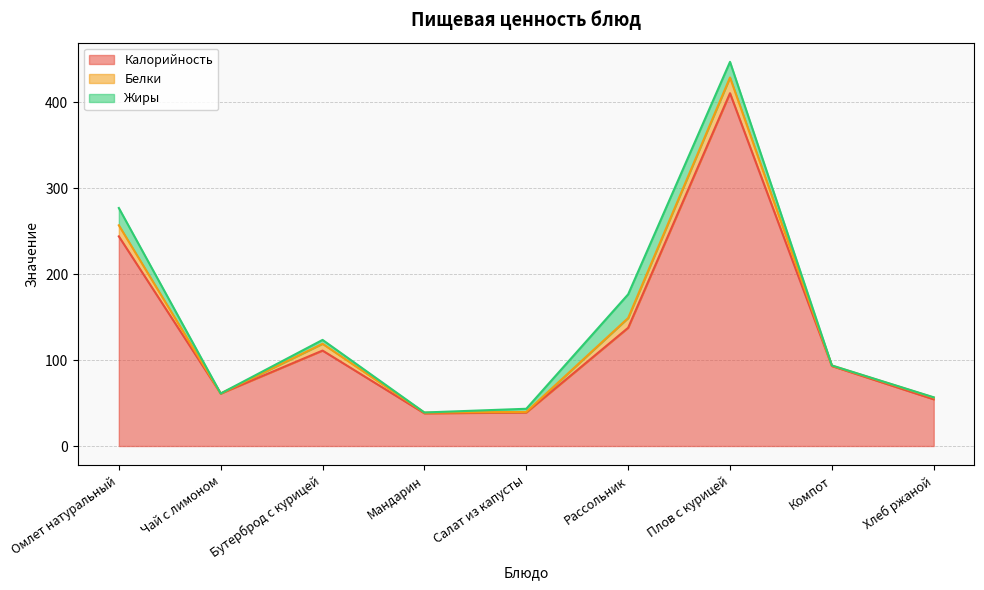

True or false: Жиры has more than 1 points higher than both neighbors.

True